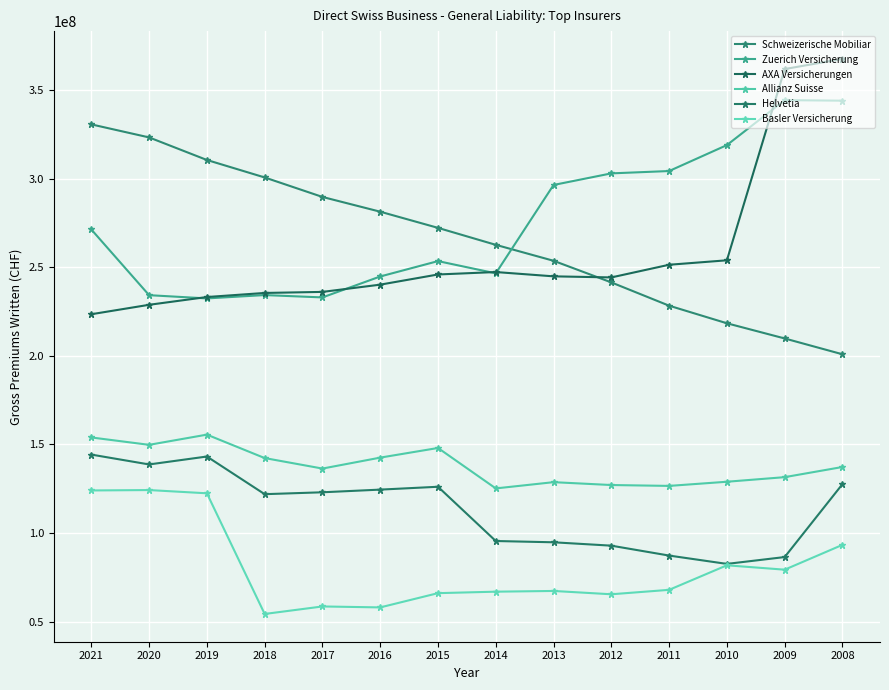

At which label does Helvetia reach its minimum?

2010